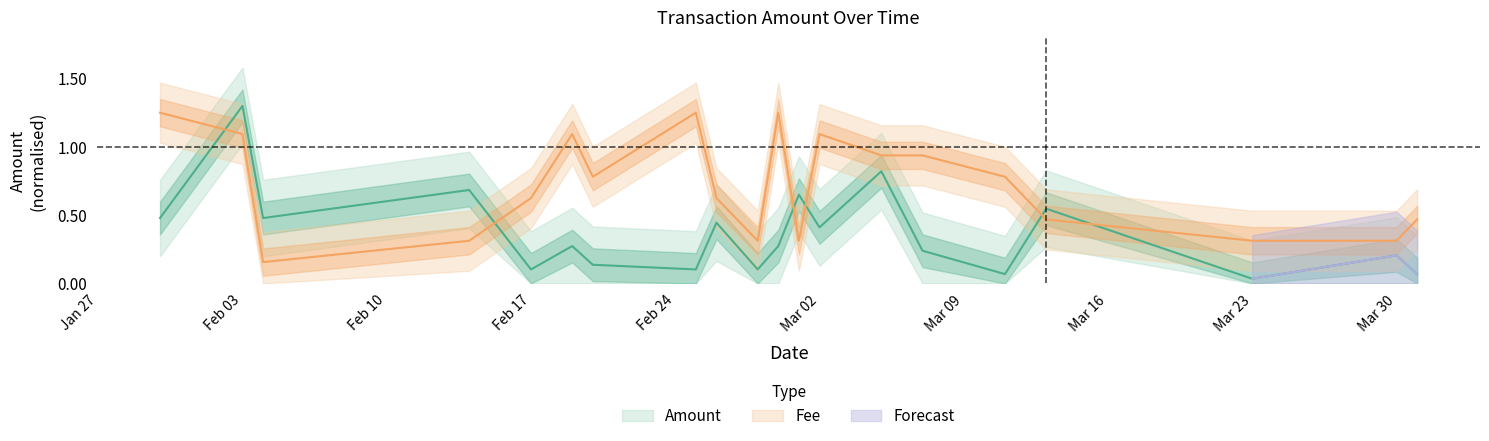

What value does the Fee series have at 2020-03-07?

0.9